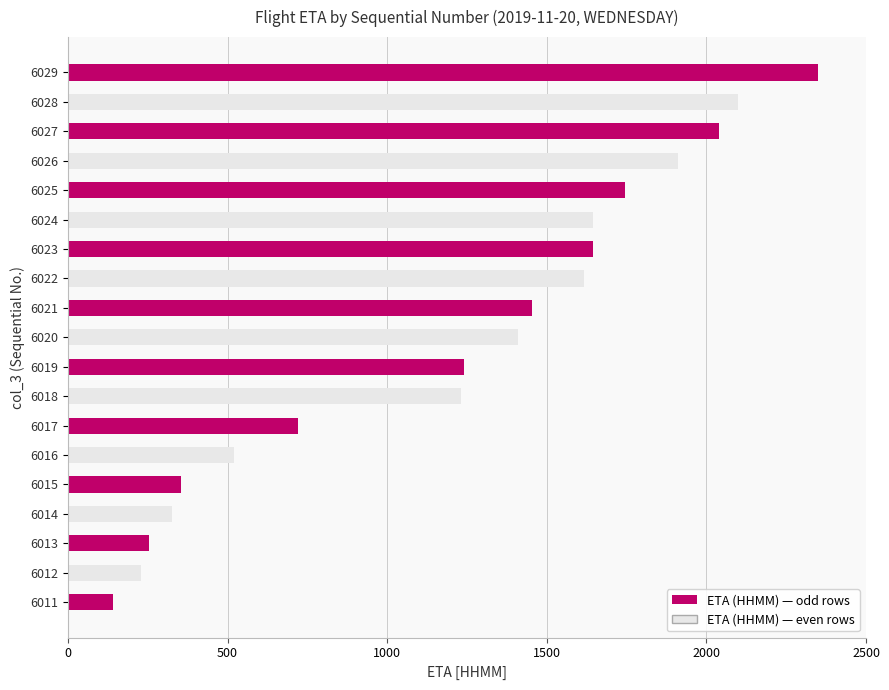

What is the difference between the maximum and second lowest values?

2120